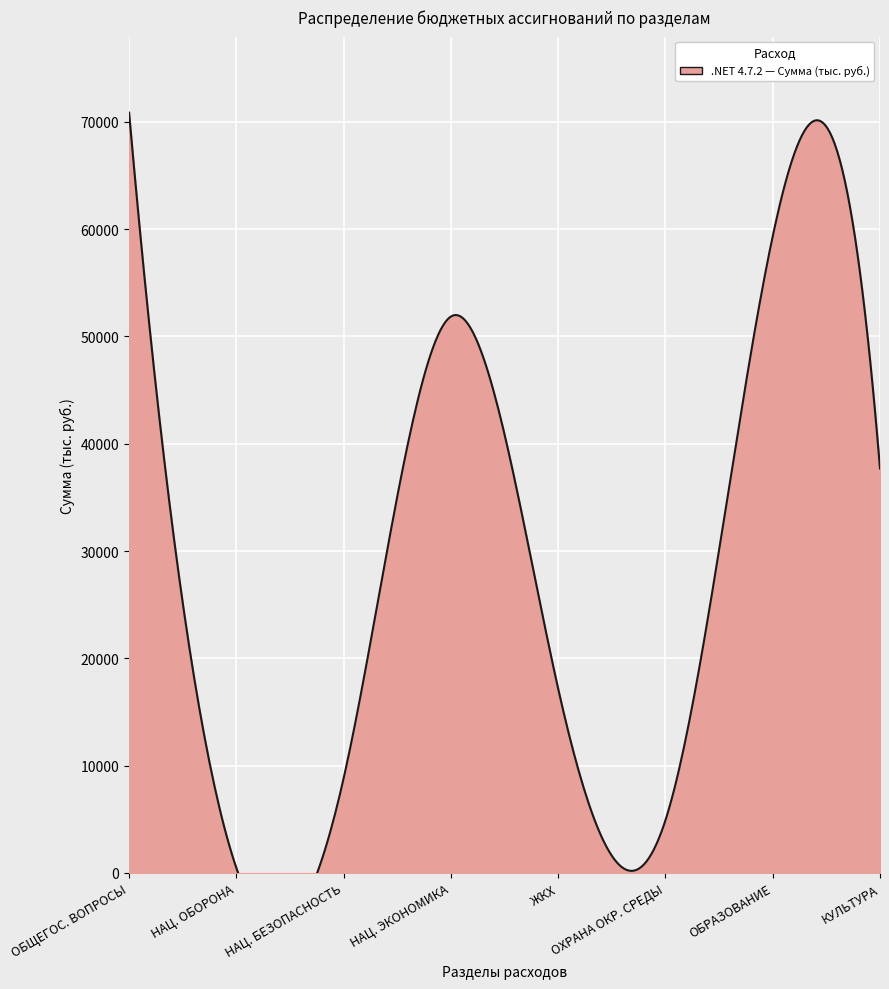

What is the difference between the values at НАЦИОНАЛЬНАЯ ЭКОНОМИКА and ОБРАЗОВАНИЕ?

7484.5